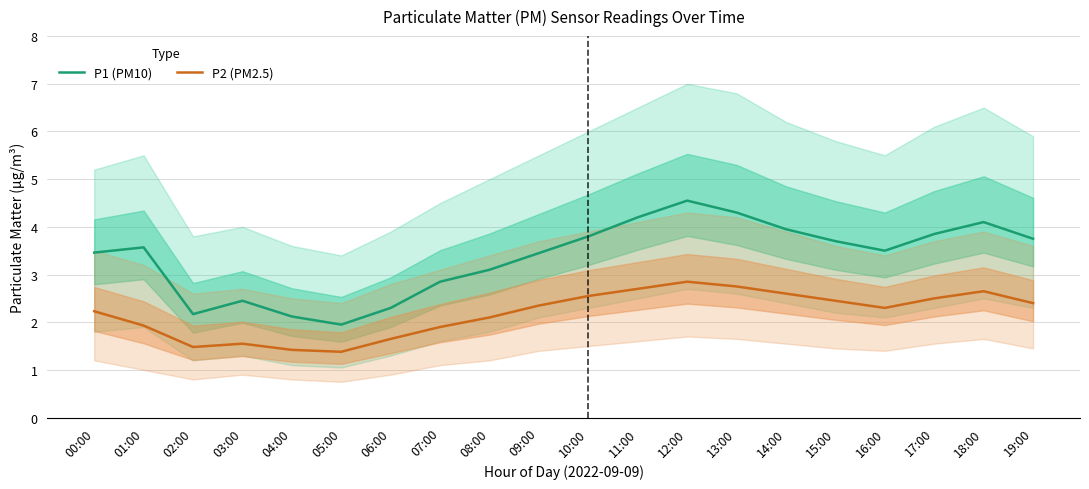

What is the approximate value of P2 (PM2.5) at 17:00?

2.5